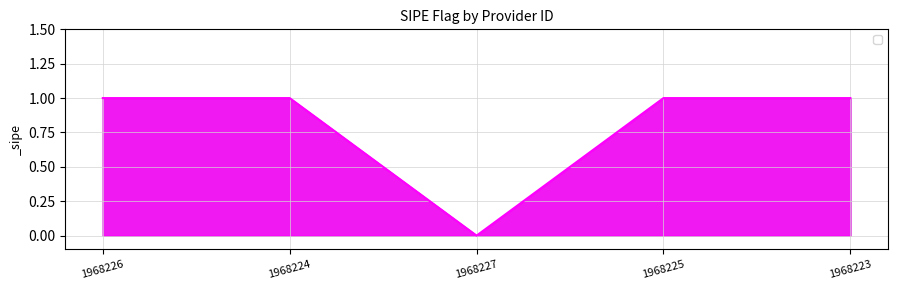

What is the sum of the values at 1968227 and 1968223?

1